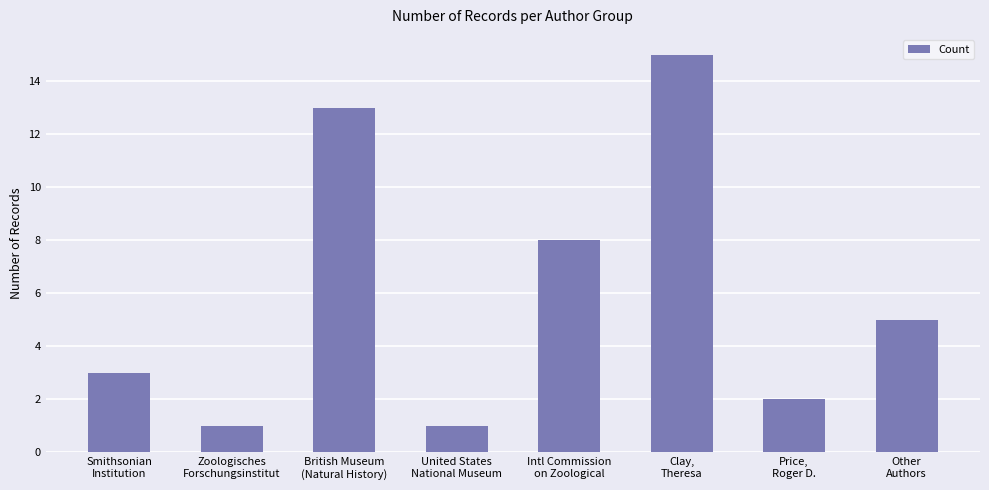

Approximately how many times larger is the value at Zoologisches
Forschungsinstitut compared to Clay,
Theresa?

0.1